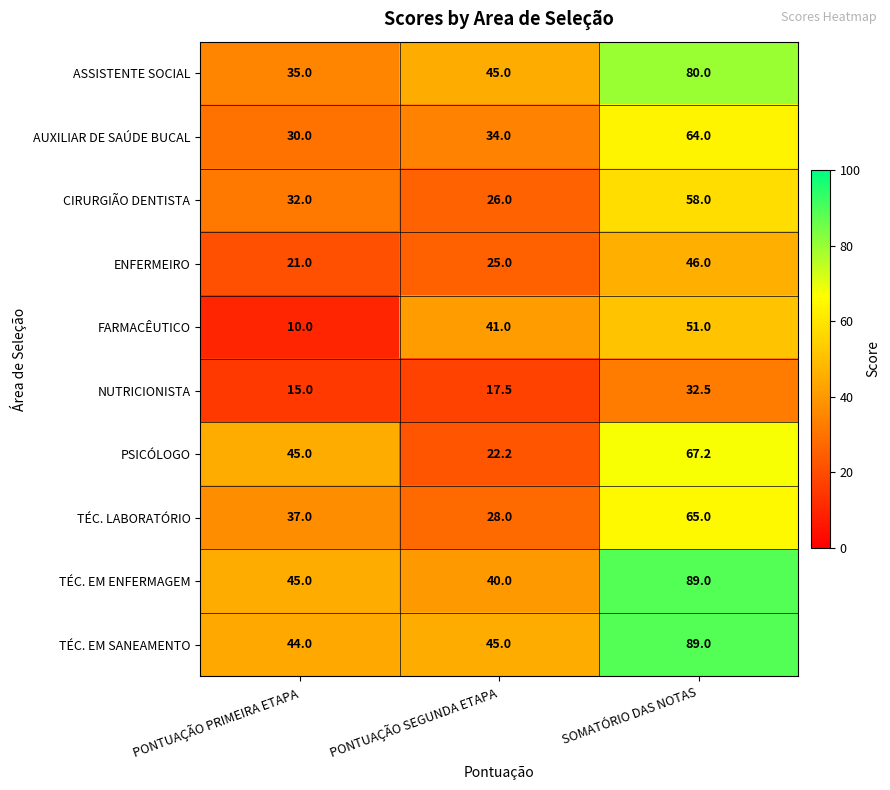

What is the lowest value of the ASSISTENTE SOCIAL series?

35.0